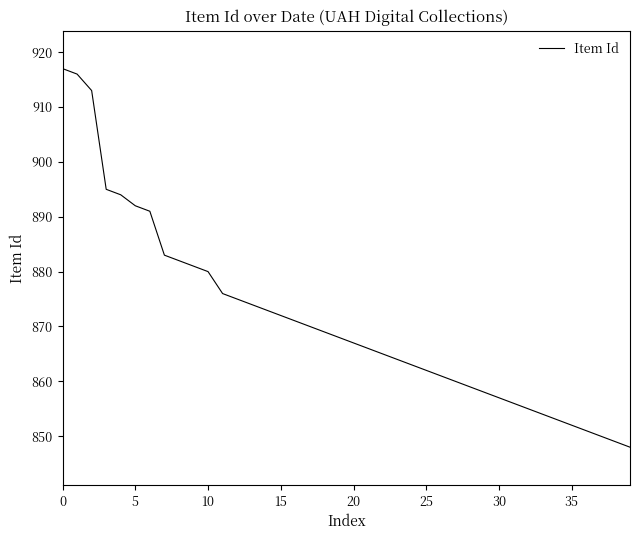

What is the difference between the maximum and minimum values?

69